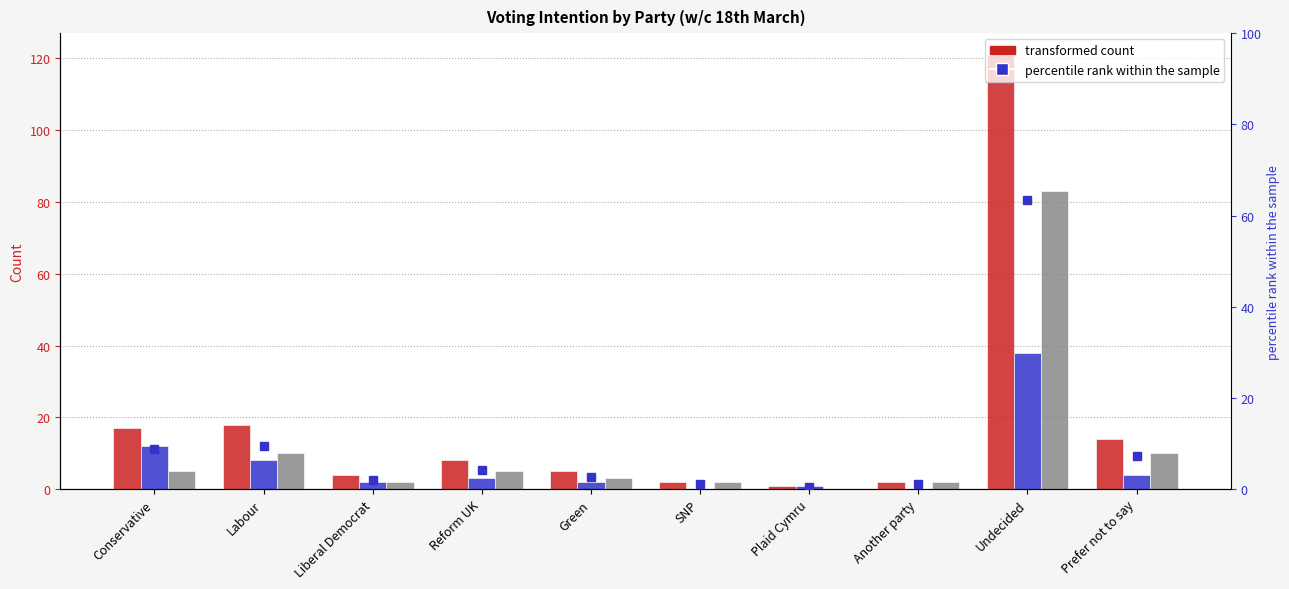

Between Conservative and Prefer not to say, which is larger?

Conservative